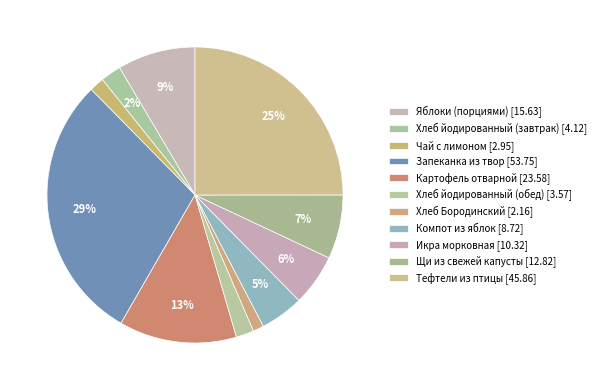

What percentage do Щи из свежей капусты and Запеканка из твор together represent?

36.3%